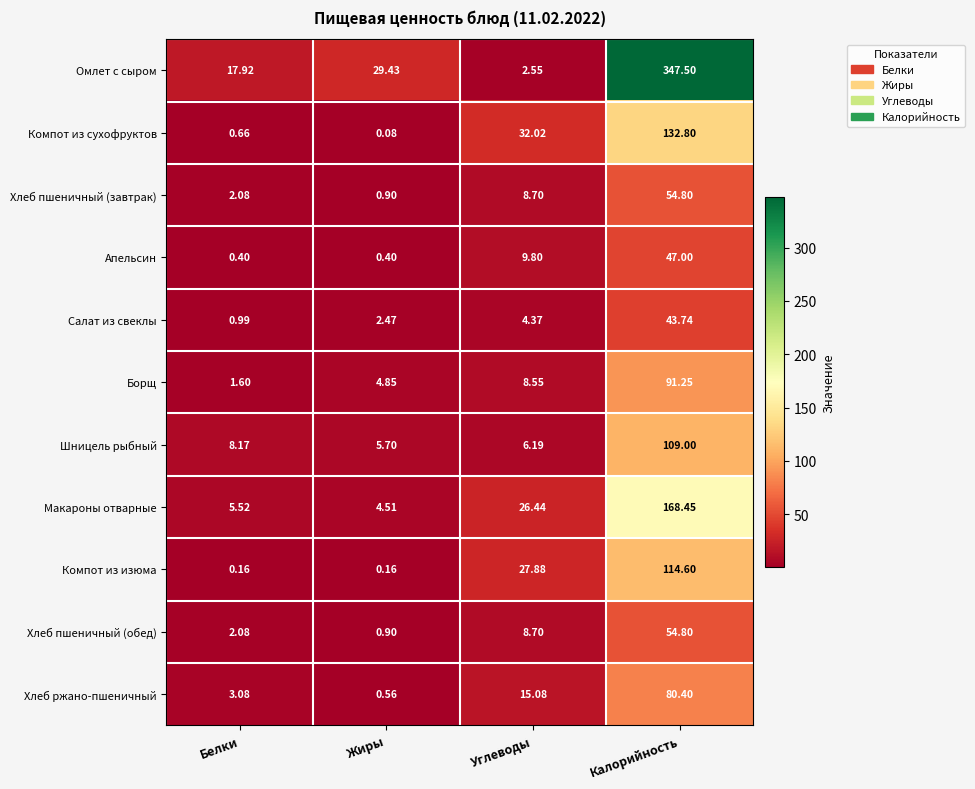

Which category has the highest value across all series?

Калорийность